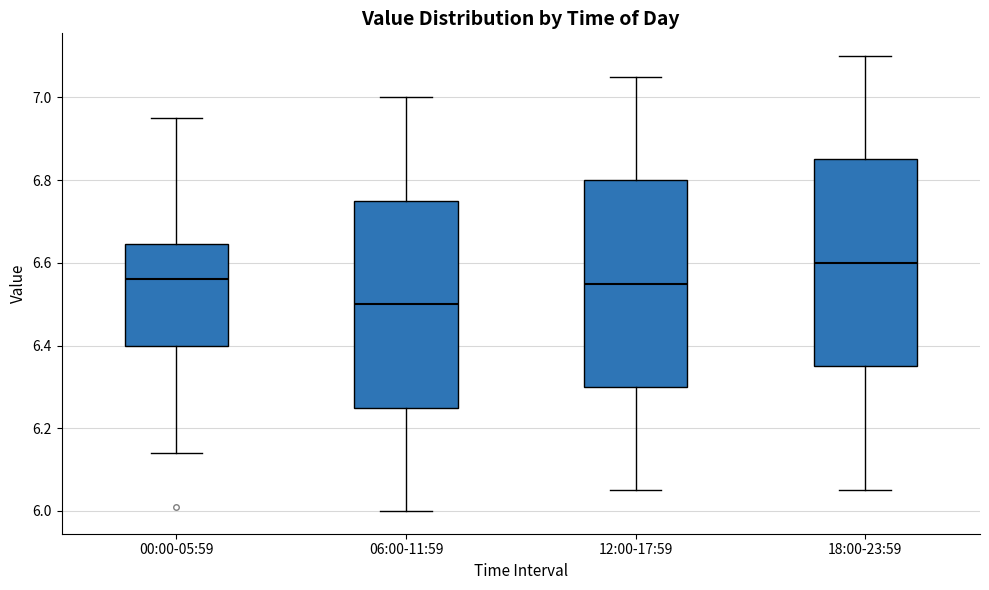

Reading left to right, read every box against the y-axis: the position of its median line, the range the box covers, and the ends of its whiskers. The values are not printed on the chart, so give them approximately, as read against the axis.

00:00-05:59: median 6.56, box 6.40 to 6.64, whiskers 6.14 to 6.96
06:00-11:59: median 6.50, box 6.26 to 6.76, whiskers 6.00 to 7.00
12:00-17:59: median 6.56, box 6.30 to 6.80, whiskers 6.06 to 7.06
18:00-23:59: median 6.60, box 6.36 to 6.86, whiskers 6.06 to 7.10